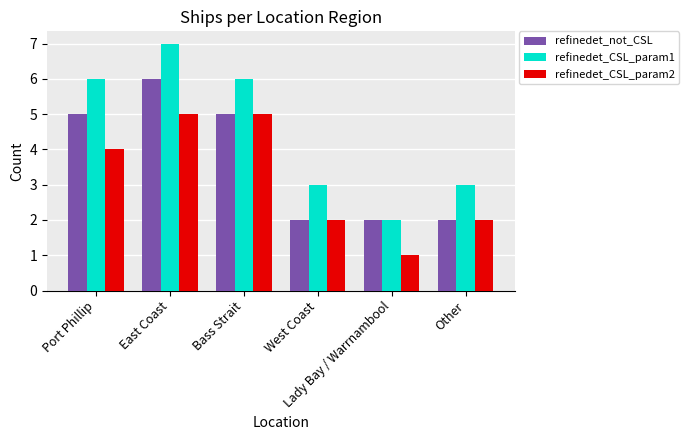

Count the number of data series in this chart.

3